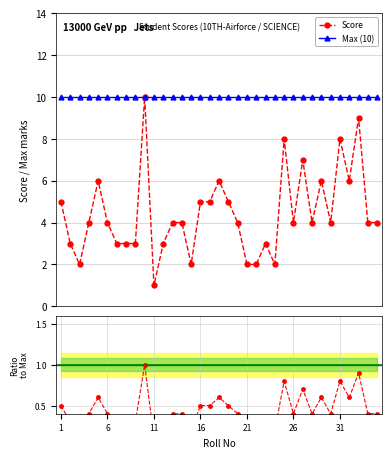

What is the sum of all values?

155